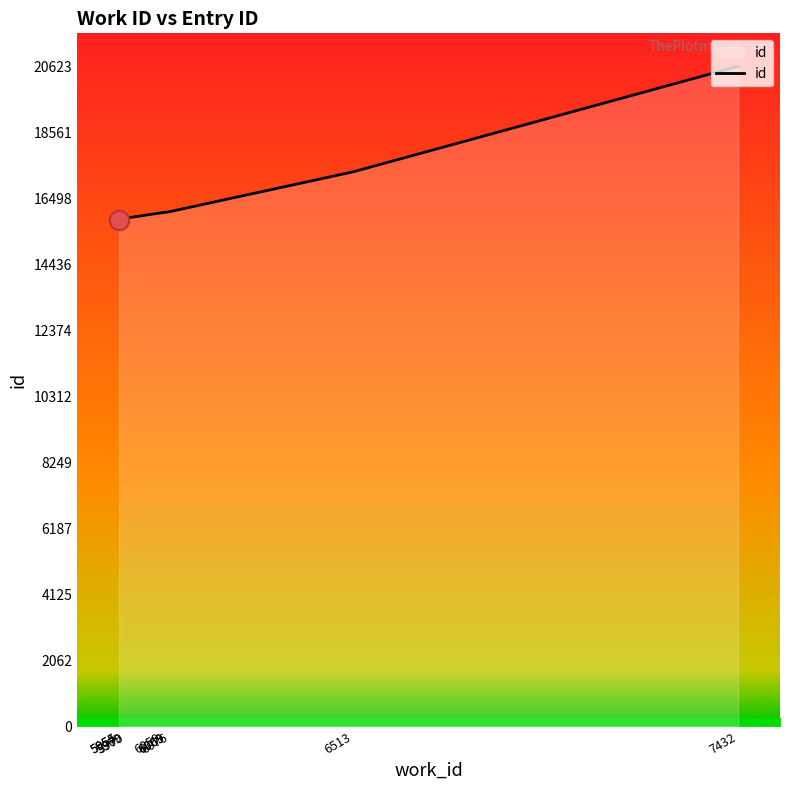

What is the smallest value displayed?

15806